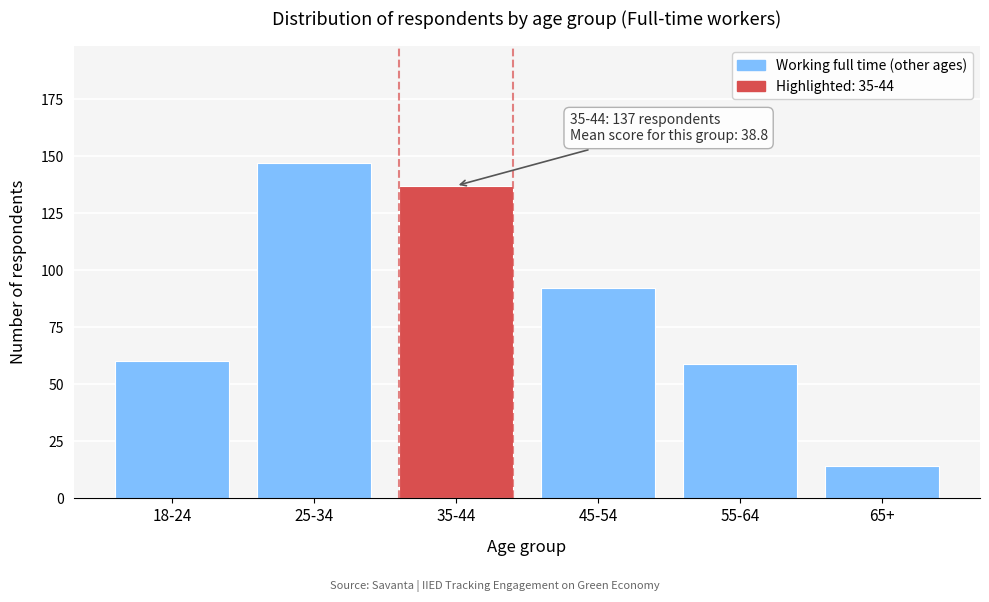

Reading right to left, extract all data points from this chart.

14	59	92	137	147	60